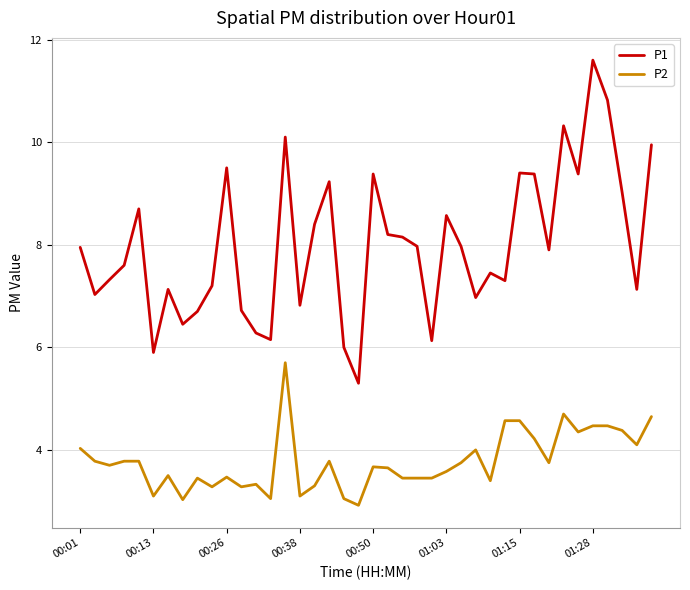

In P1, how many points are lower than both neighbors (excluding endpoints)?

12